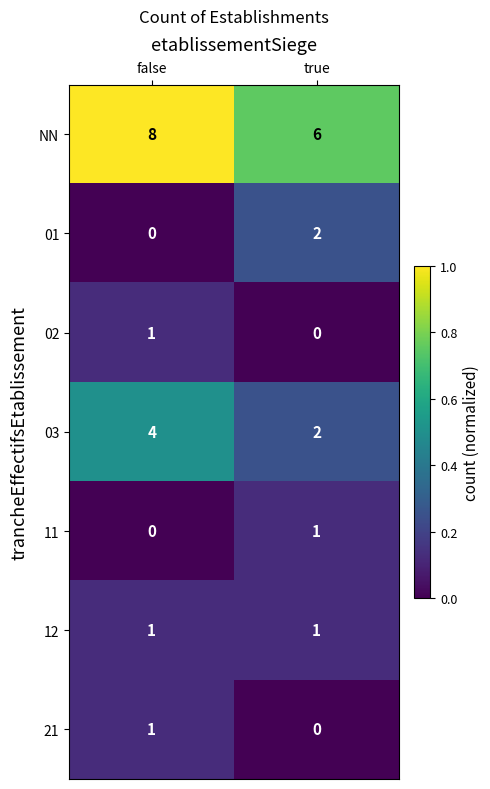

What is the difference between the highest and lowest values at false?

8